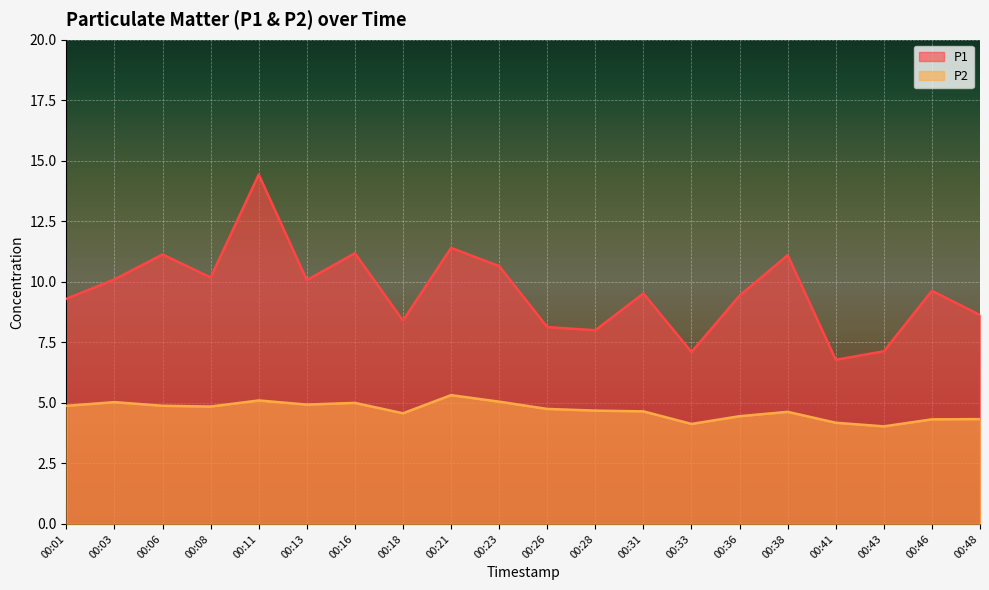

What is the difference between the maximum and minimum values in the P1 series?

7.6